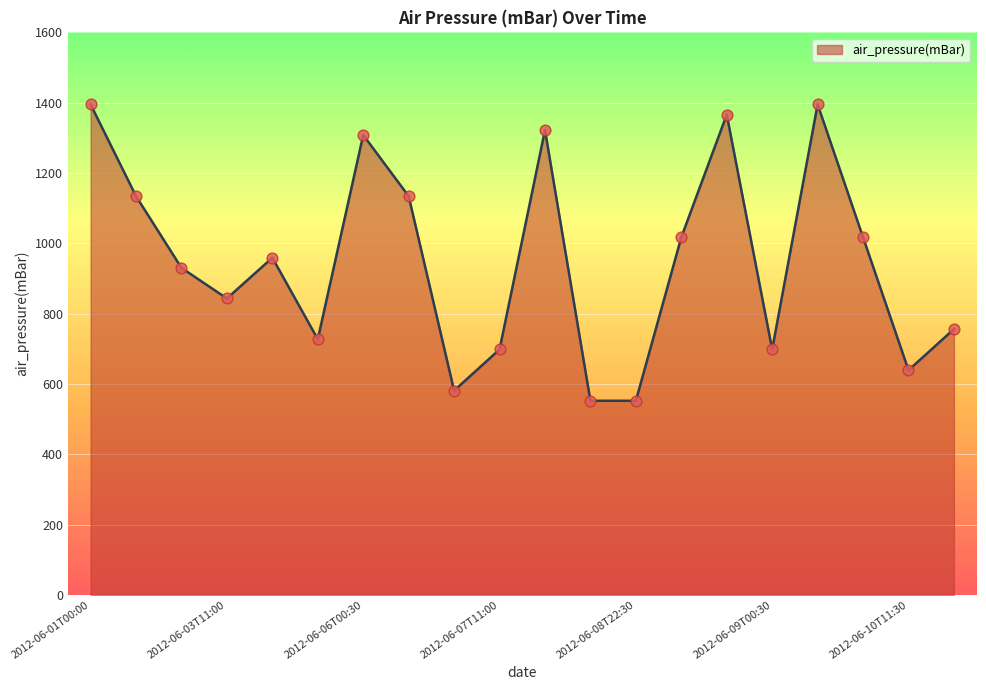

What is the greatest value displayed?

1395